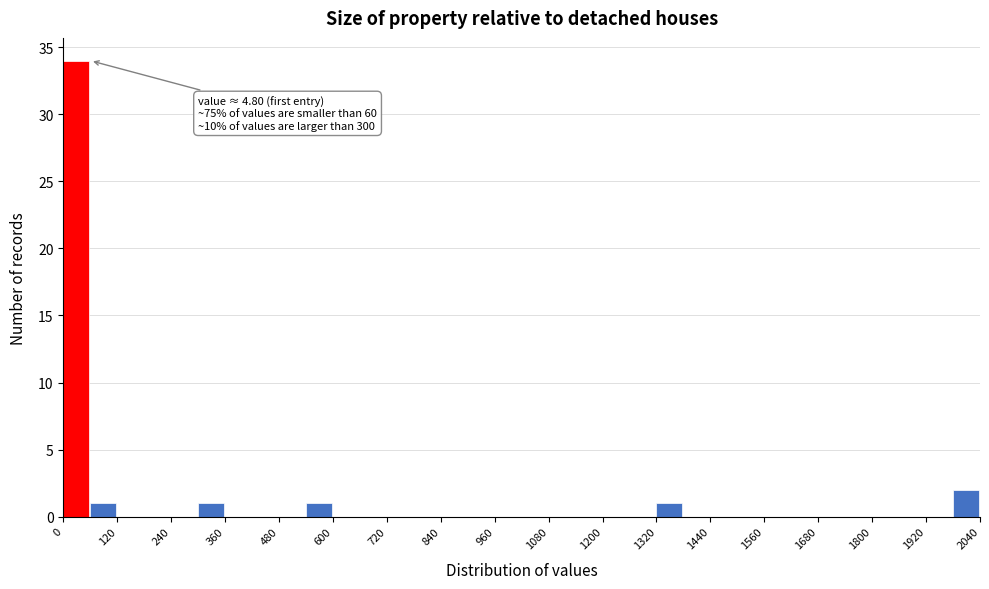

Read against the x-axis, roughly where is the centre of the tallest bar?

20